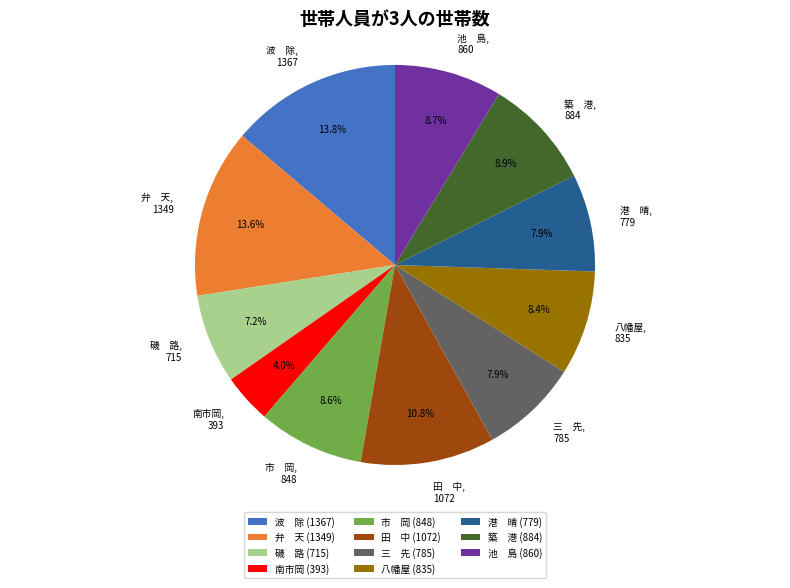

To the nearest percent, what is the average slice percentage?

9%